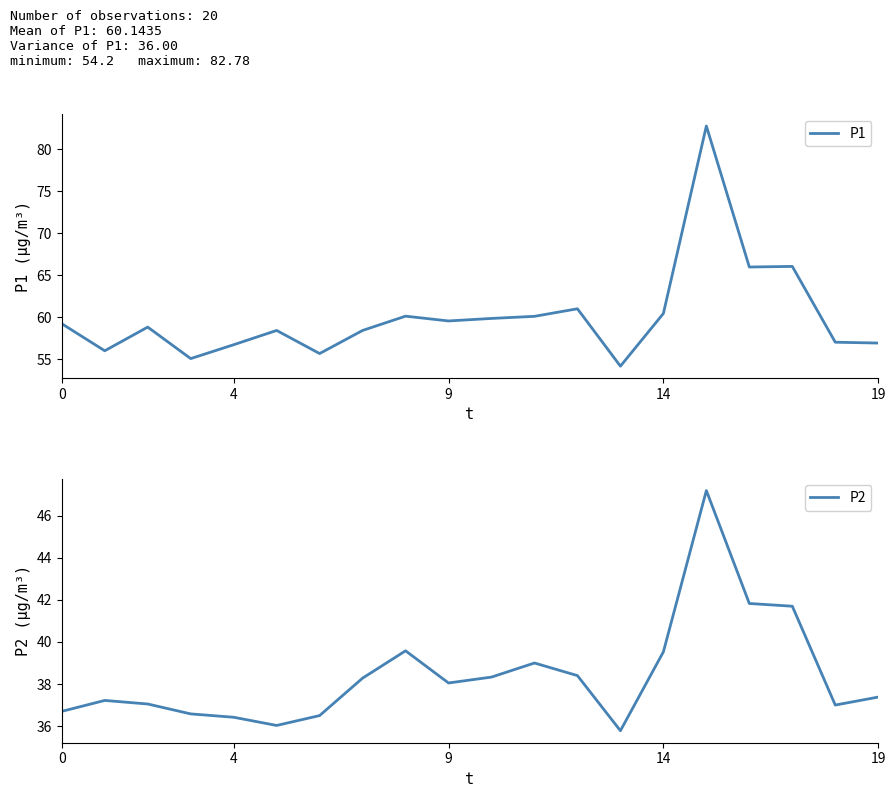

What is the sum of all P1 values?

1202.9